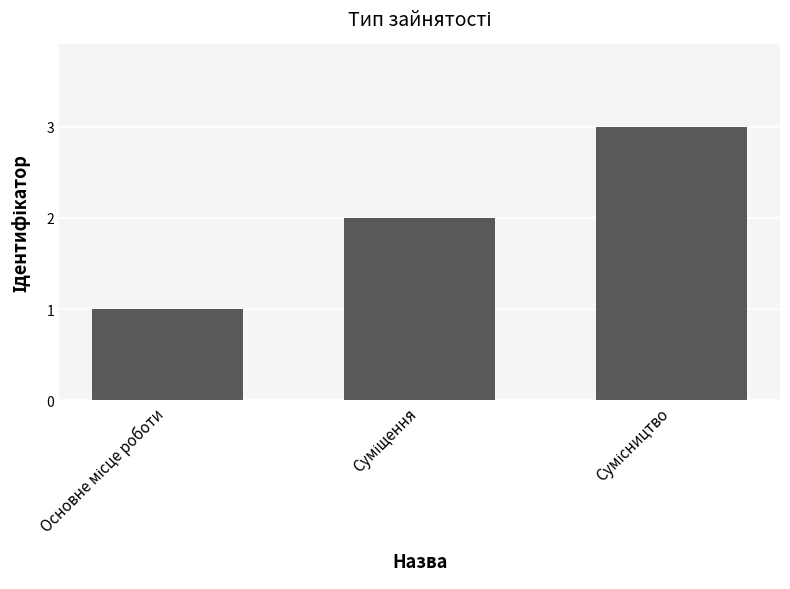

What is the greatest value displayed?

3